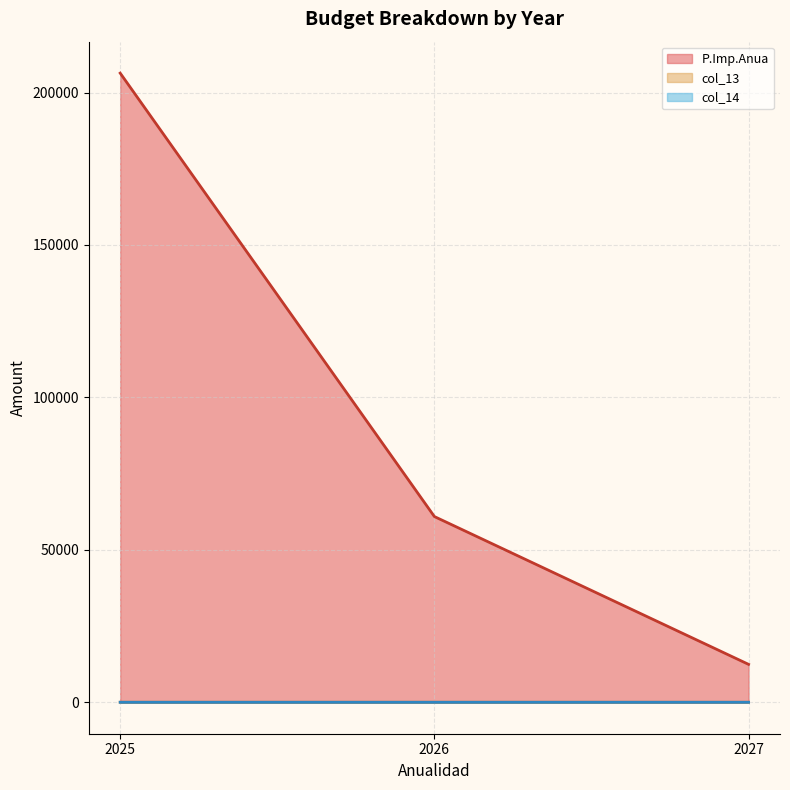

True or false: P.Imp.Anua has more than 1 interior local peaks.

False